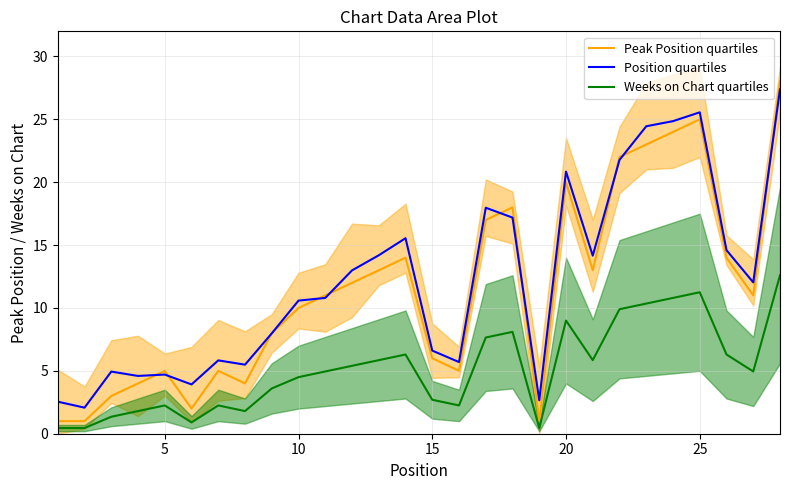

True or false: Weeks on Chart quartiles and Position quartiles cross at least once.

False